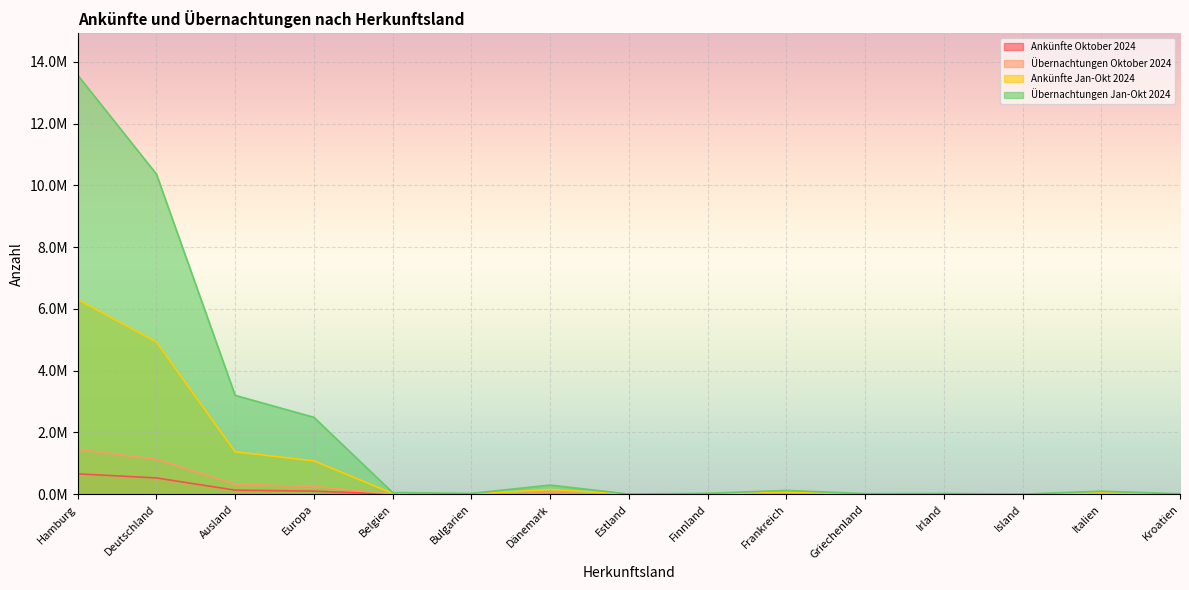

True or false: Übernachtungen Jan-Okt 2024 and Ankünfte Oktober 2024 intersect in this chart.

False